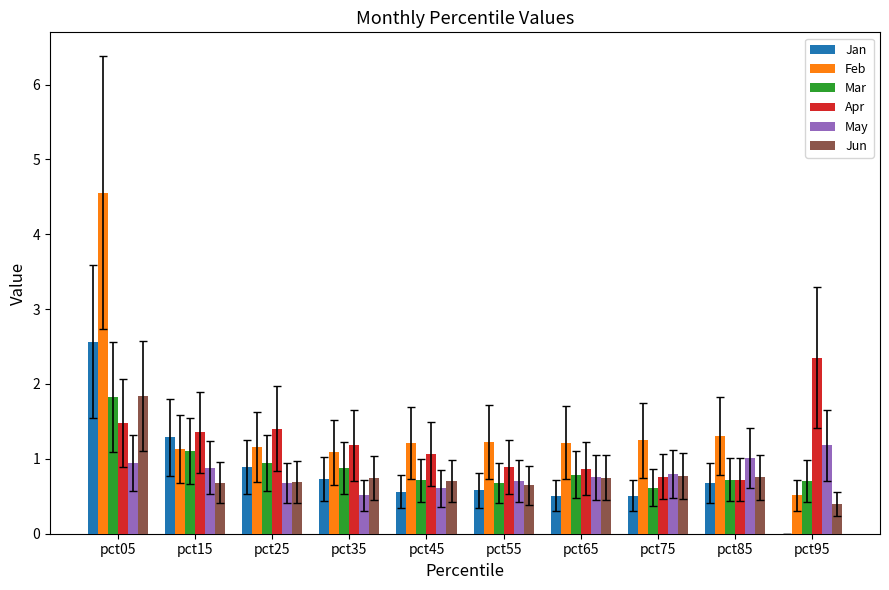

What is the sum of the Mar values at pct75 and pct05?

2.4